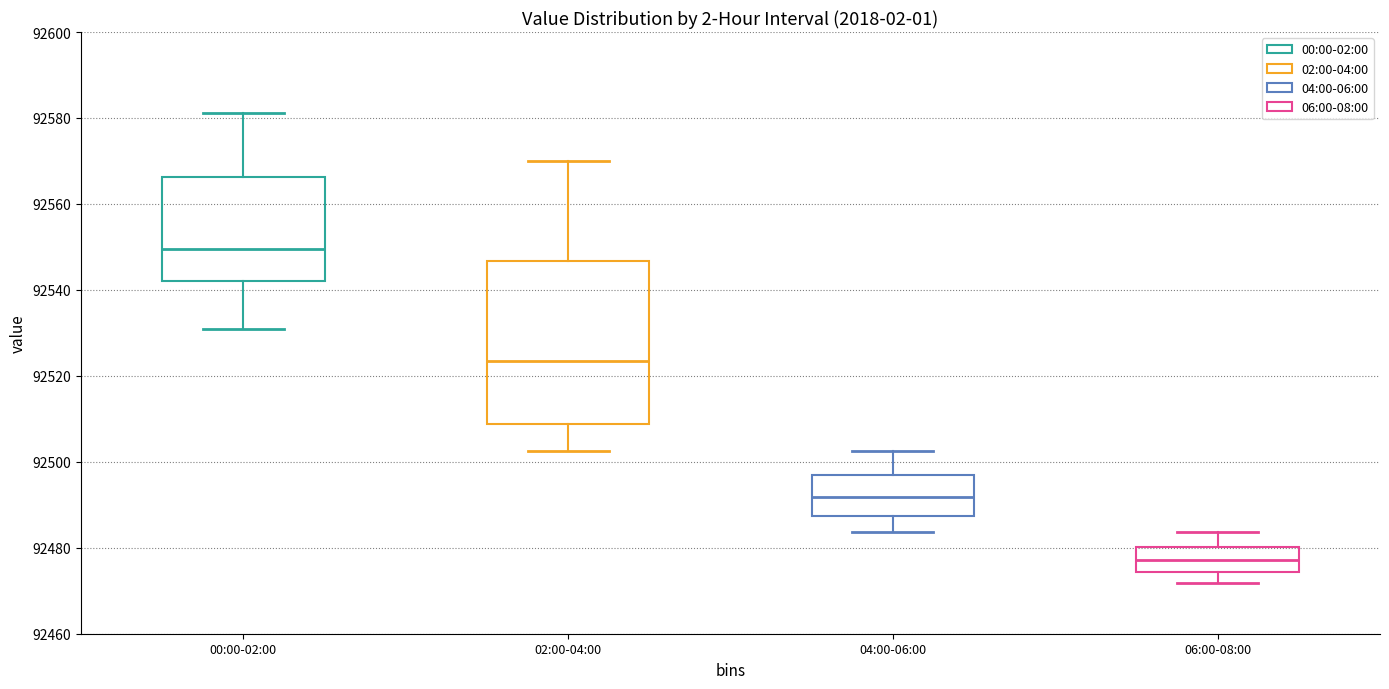

Reading left to right, transcribe this box plot: for each box, give where its median line is, the range the box spans, and where its two whiskers end, as read against the y-axis. The values are not printed on the chart, so give them approximately, as read against the axis.

00:00-02:00: median 92550, box 92542 to 92566, whiskers 92532 to 92582
02:00-04:00: median 92524, box 92508 to 92546, whiskers 92502 to 92570
04:00-06:00: median 92492, box 92488 to 92496, whiskers 92484 to 92502
06:00-08:00: median 92478, box 92474 to 92480, whiskers 92472 to 92484